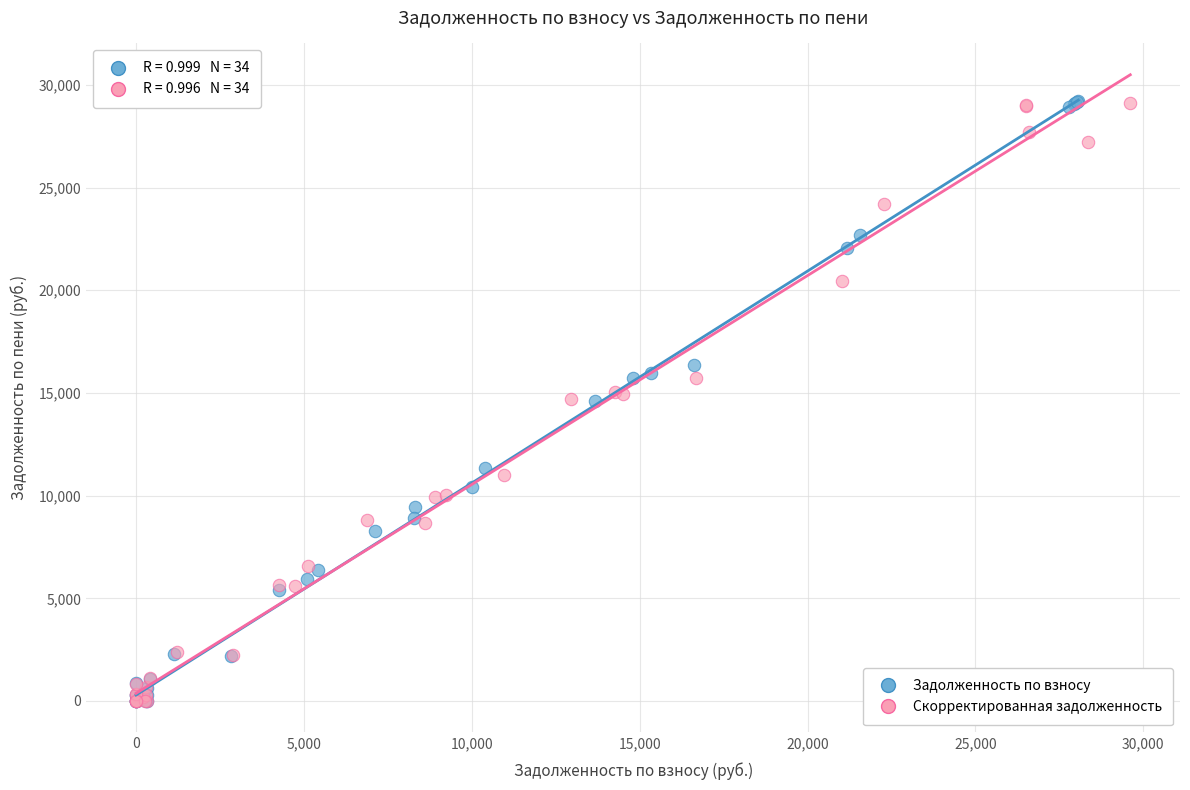

Which series has the largest Y range (max minus min)?

Задолженность по взносу